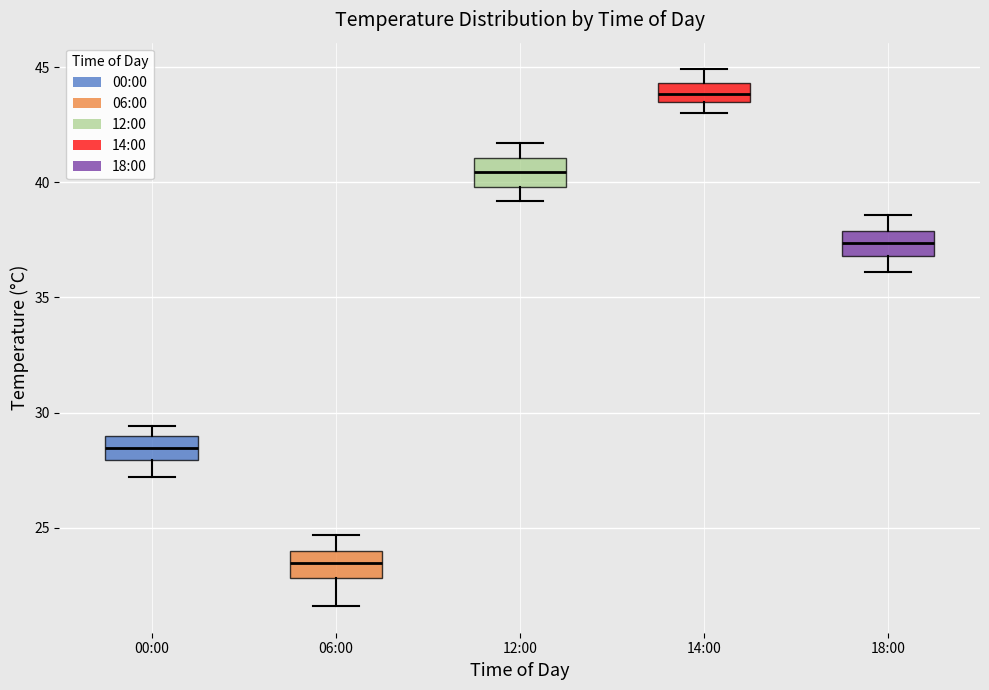

Reading left to right, read every box against the y-axis: the position of its median line, the range the box covers, and the ends of its whiskers. The values are not printed on the chart, so give them approximately, as read against the axis.

00:00: median 28.5, box 28.0 to 29.0, whiskers 27.0 to 29.5
06:00: median 23.5, box 23.0 to 24.0, whiskers 21.5 to 24.5
12:00: median 40.5, box 40.0 to 41.0, whiskers 39.0 to 41.5
14:00: median 44.0, box 43.5 to 44.5, whiskers 43.0 to 45.0
18:00: median 37.5, box 37.0 to 38.0, whiskers 36.0 to 38.5